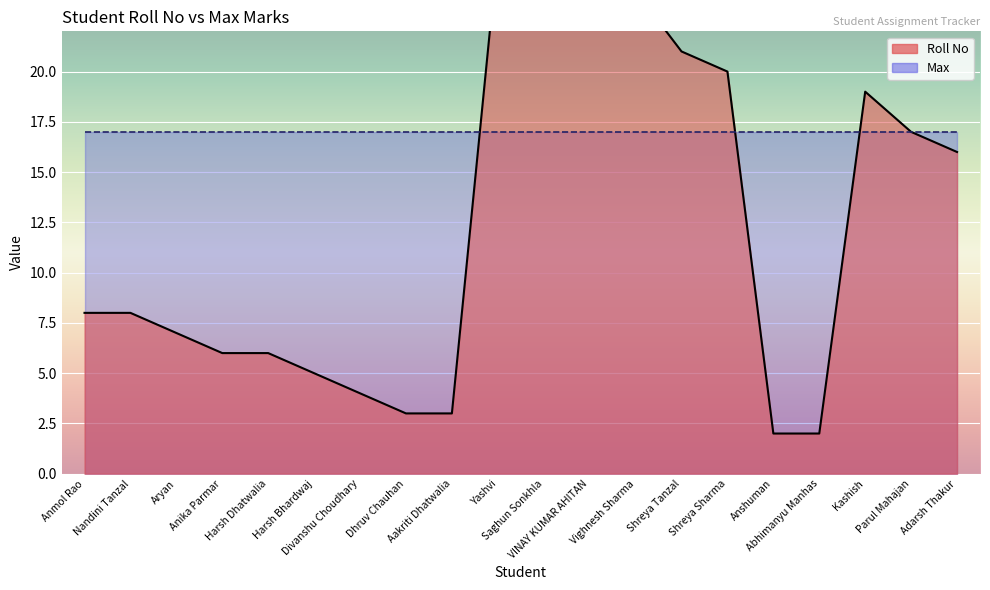

Does the chart display data point markers on the line(s)?

No